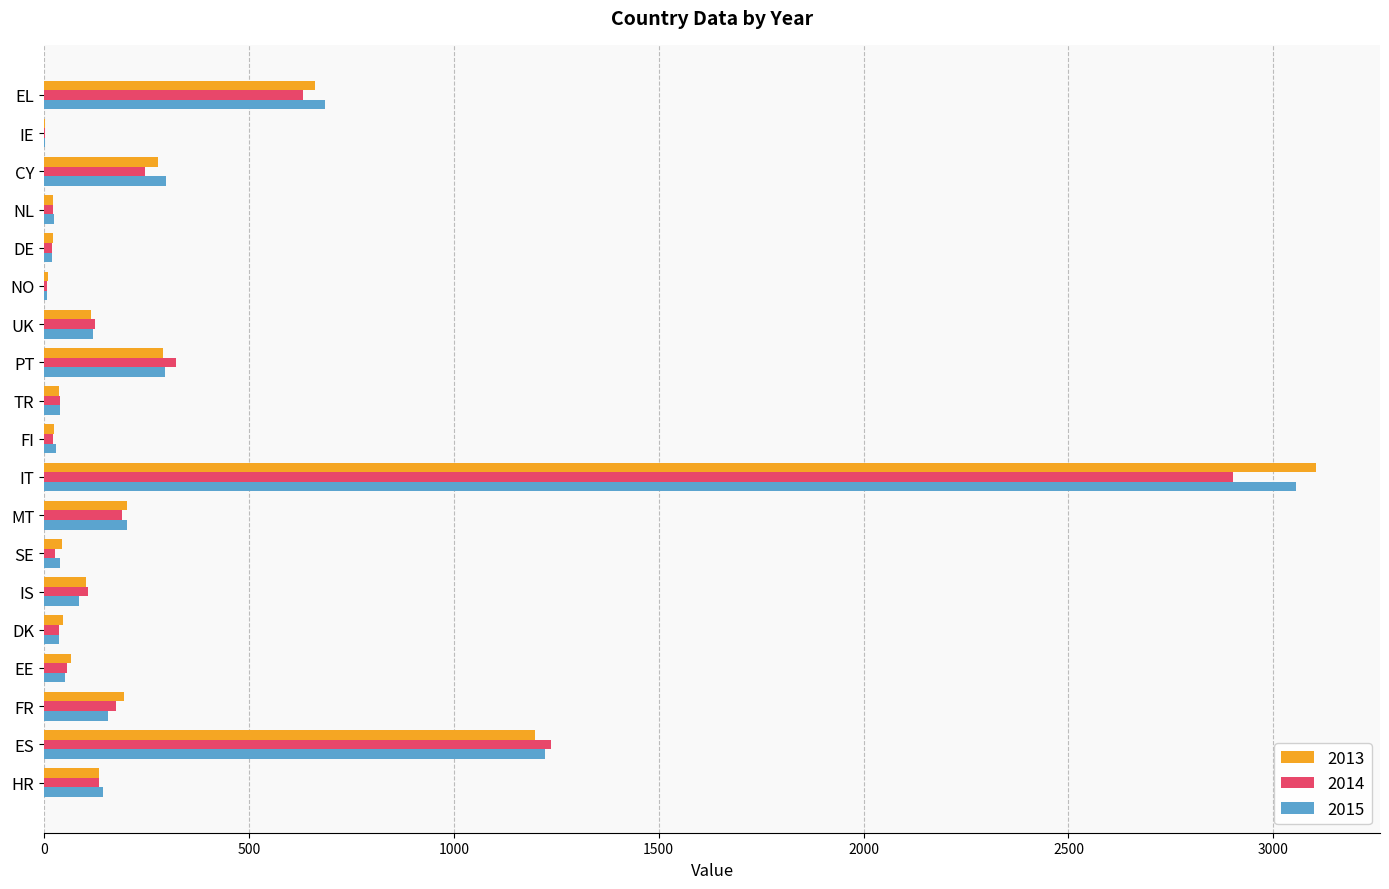

At which category is the sum across all series the highest?

IT